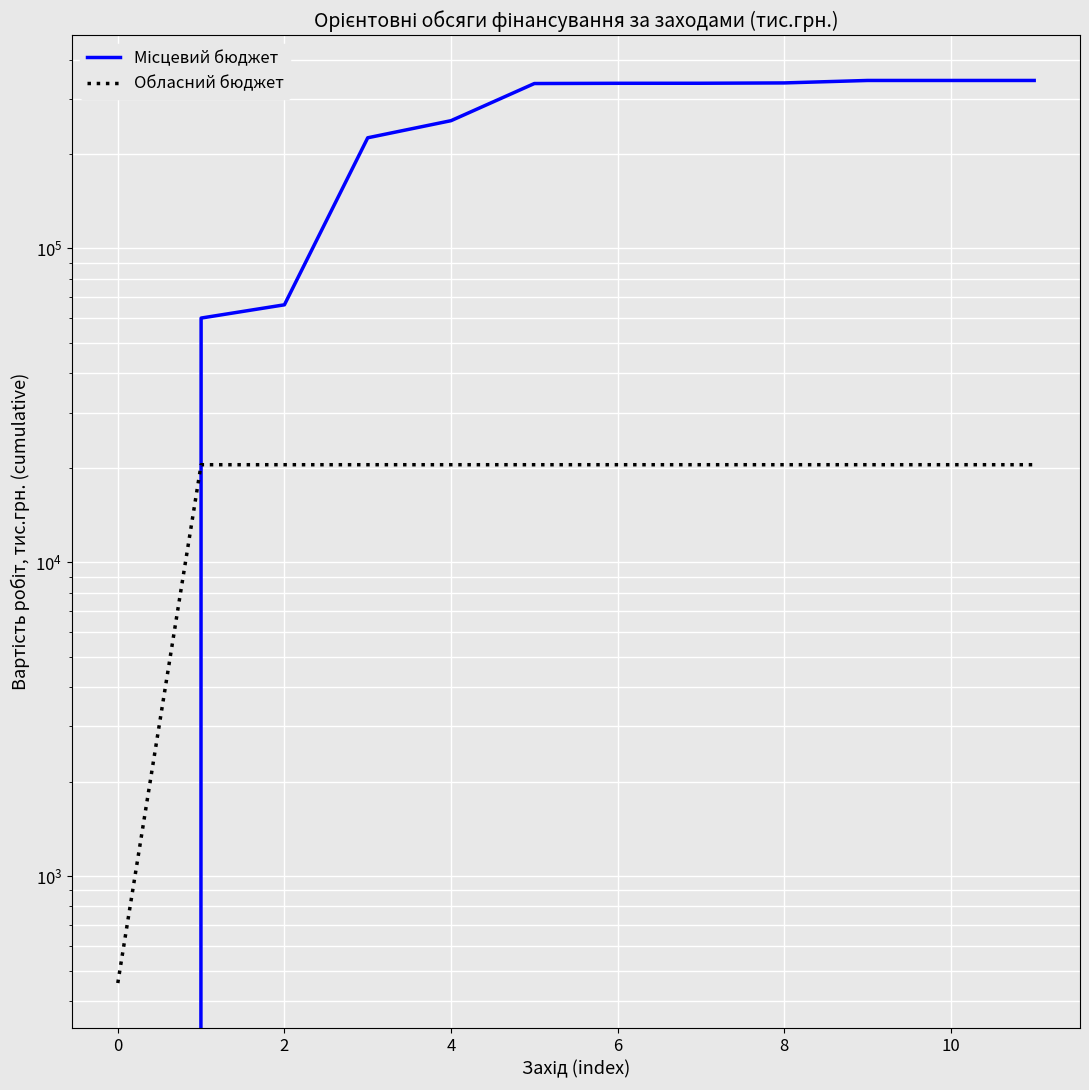

Which series has the largest total across all categories?

Місцевий бюджет